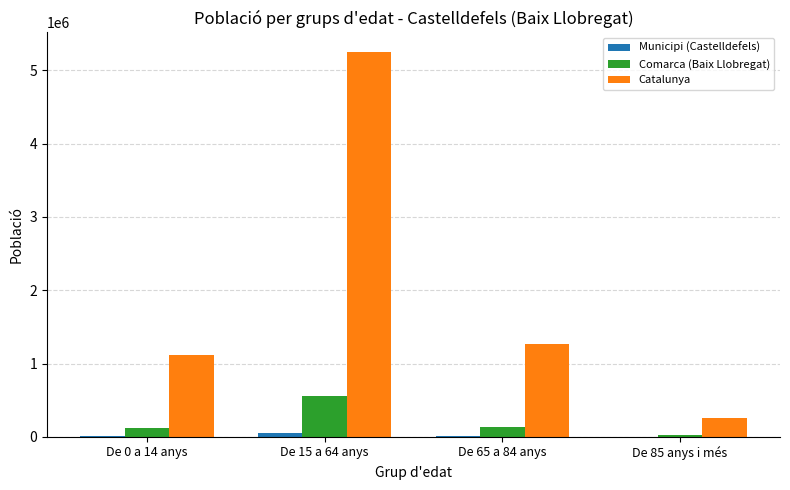

What is the maximum value shown in the chart?

5255889